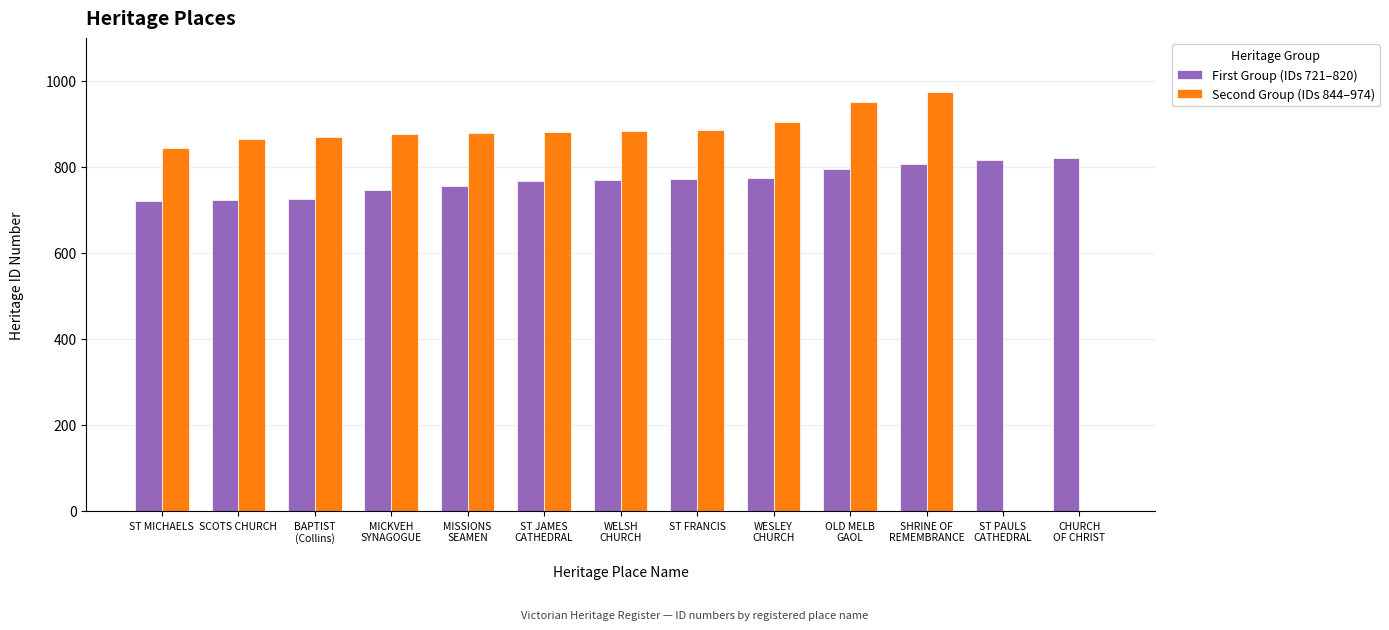

What is the total value across all series at ST FRANCIS?

1658